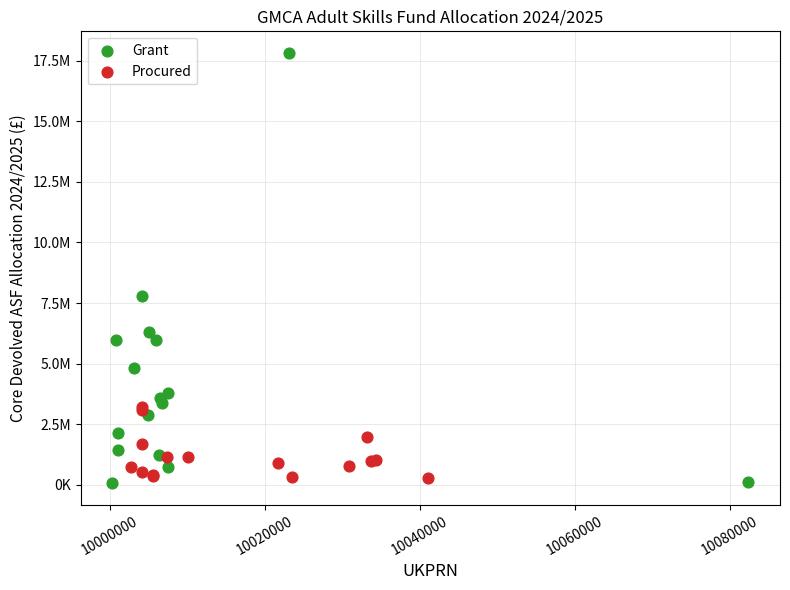

What are all the series names shown in the legend?

Grant, Procured